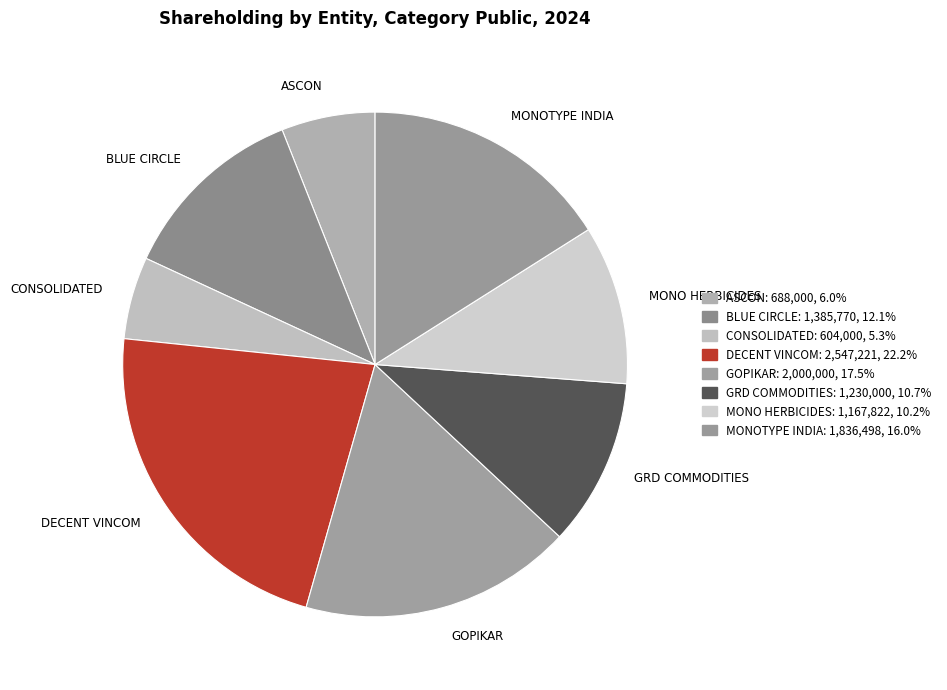

Rank the categories by value from highest to lowest.

DECENT VINCOM, GOPIKAR, MONOTYPE INDIA, BLUE CIRCLE, GRD COMMODITIES, MONO HERBICIDES, ASCON, CONSOLIDATED